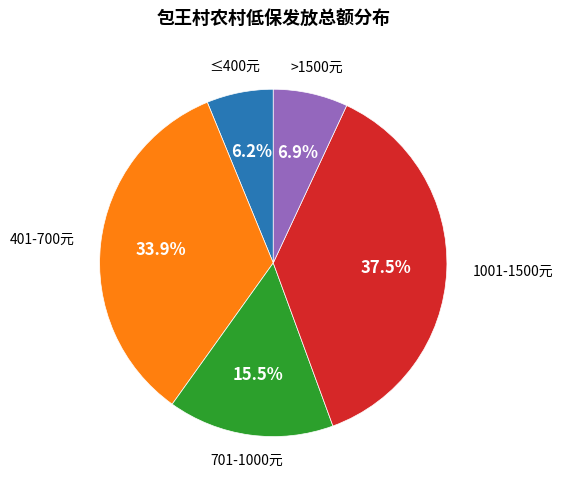

What is the total percentage of >1500元 and 1001-1500元?

44.4%